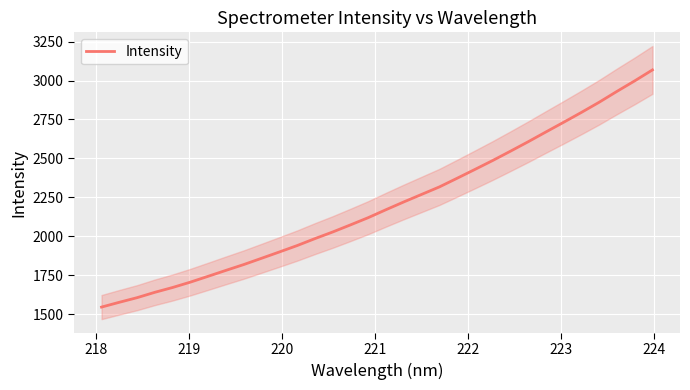

What is the difference between the second highest and second lowest values?

1419.8